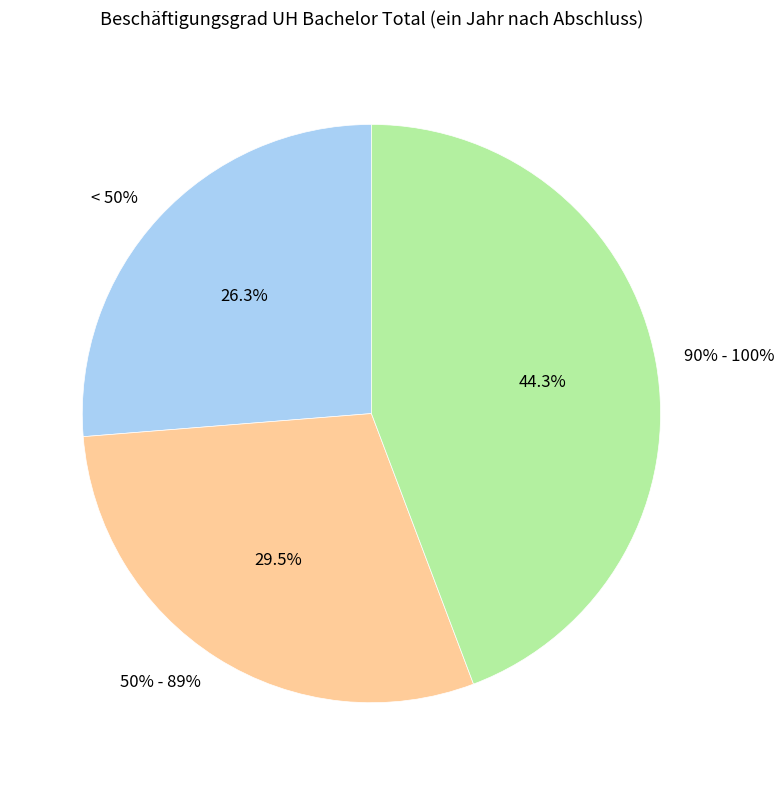

Does PH Lehrdiplome Mann represent more than half of the total?

No